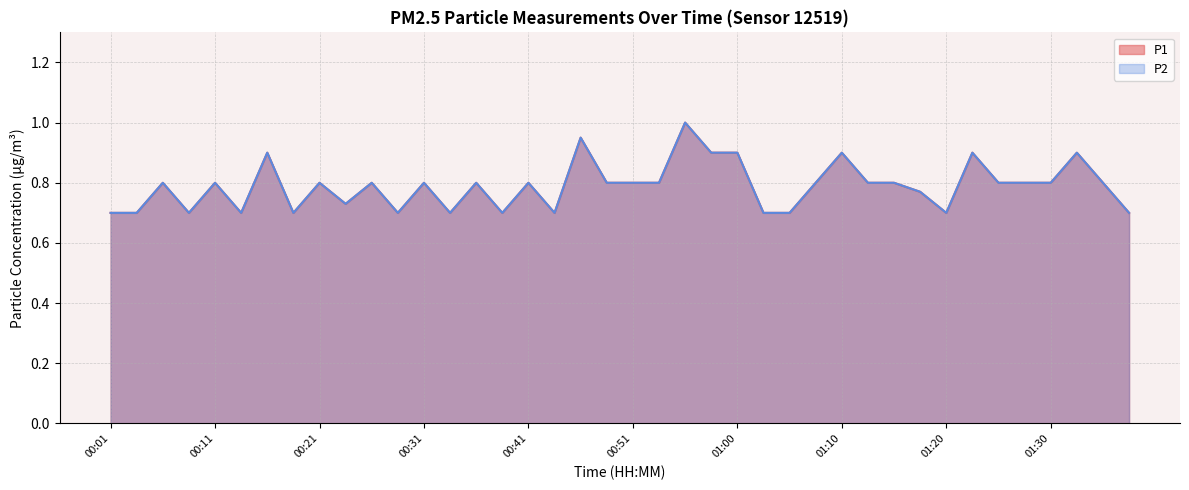

At which label does P1 reach its peak?

00:55